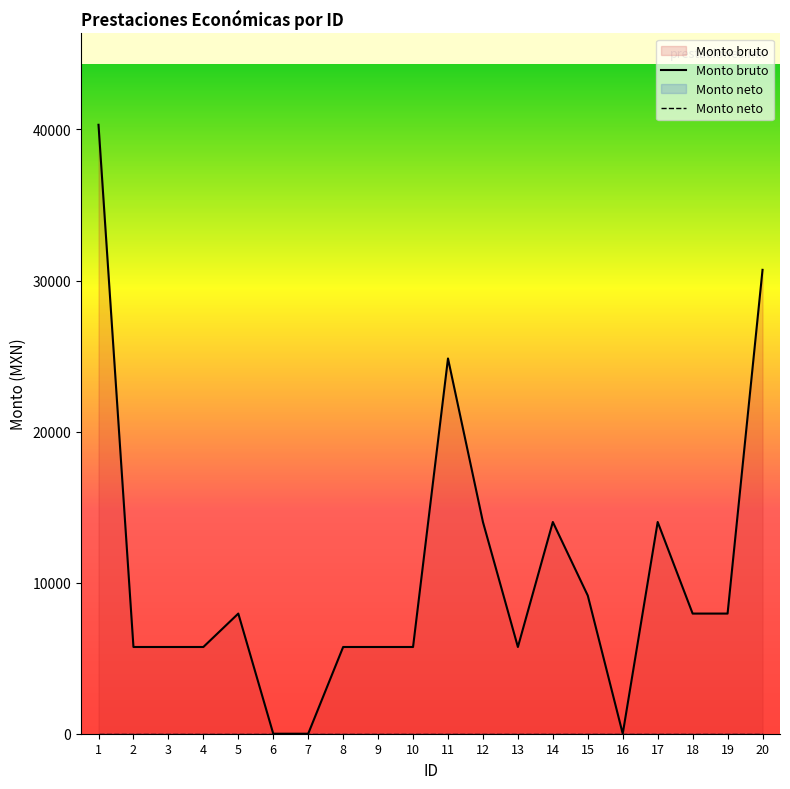

Reading left to right, extract all data points from this chart.

1=40309.0	2=5741.5	3=5741.5	4=5741.5	5=7953.5	6=0.0	7=0.0	8=5741.5	9=5741.5	10=5741.5	11=24838.0	12=14015.5	13=5741.5	14=14015.5	15=9143.5	16=0.0	17=14015.5	18=7953.5	19=7953.5	20=30706.5